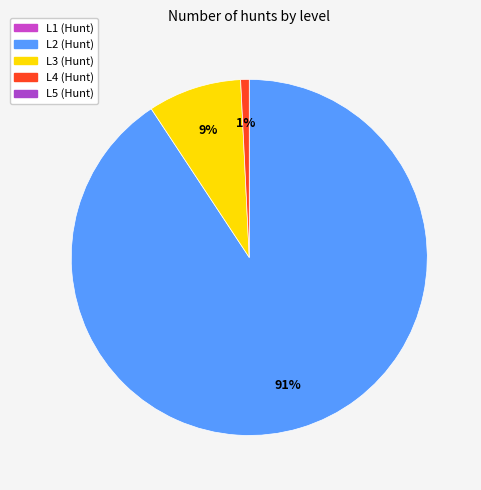

Does any single category account for the majority?

Yes